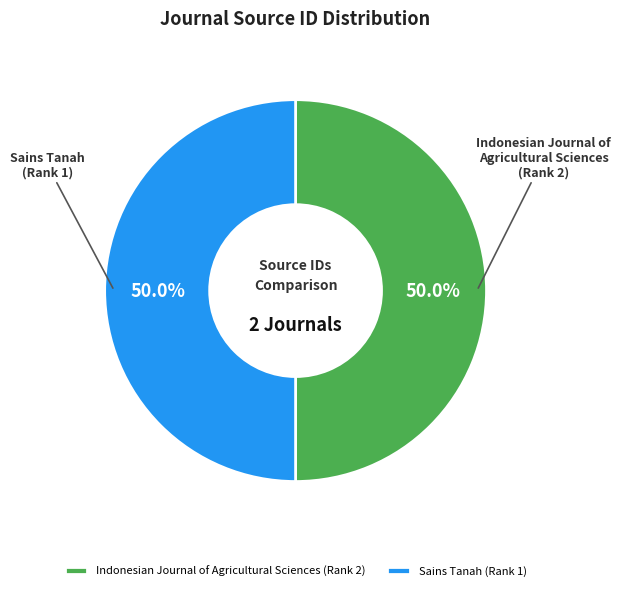

Combined, do Indonesian Journal of Agricultural Sciences (Rank 2) and Sains Tanah (Rank 1) account for over 50%?

Yes